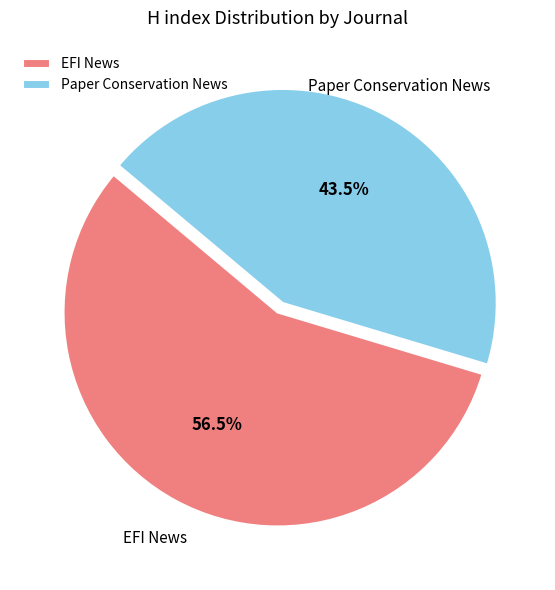

Is Paper Conservation News the majority of the pie?

No